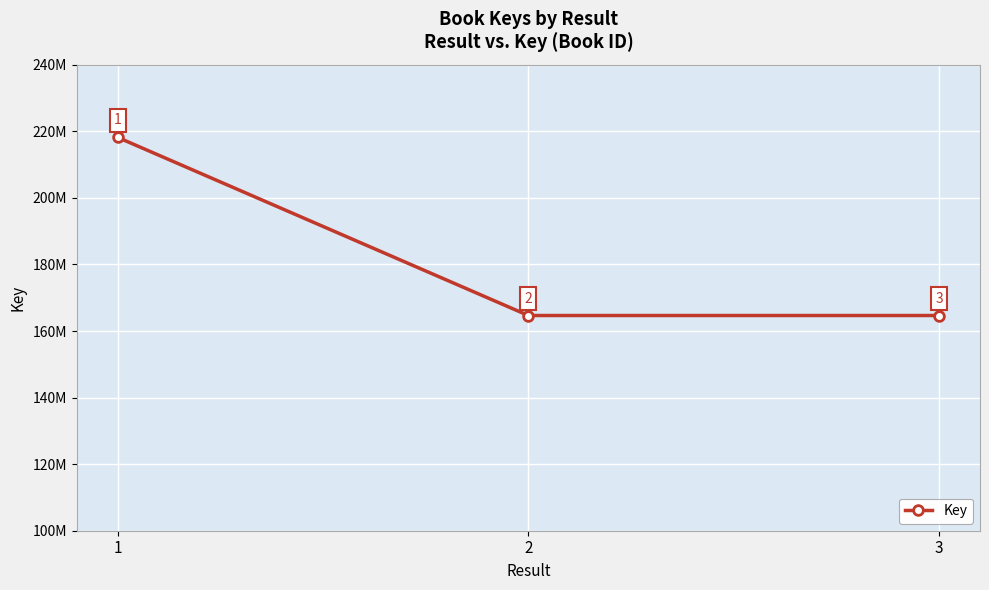

What is the change in value from 1 to 3?

-53502624